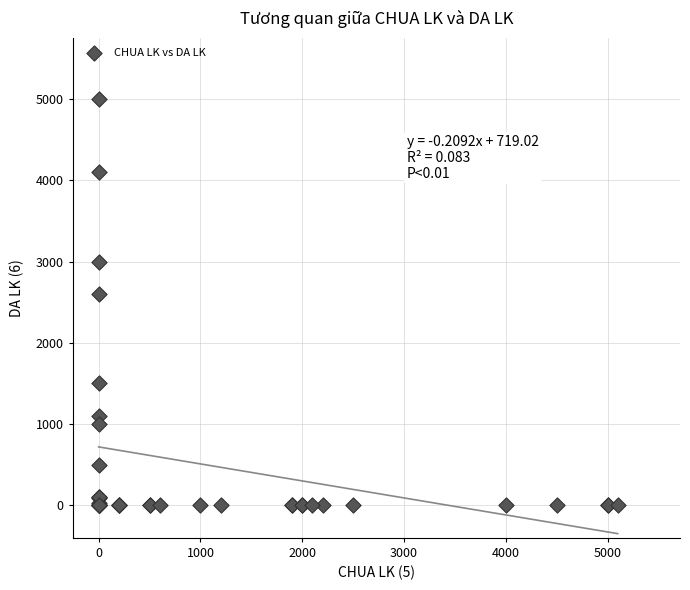

What Y value in the scatter plot is closest to 2500?

2600